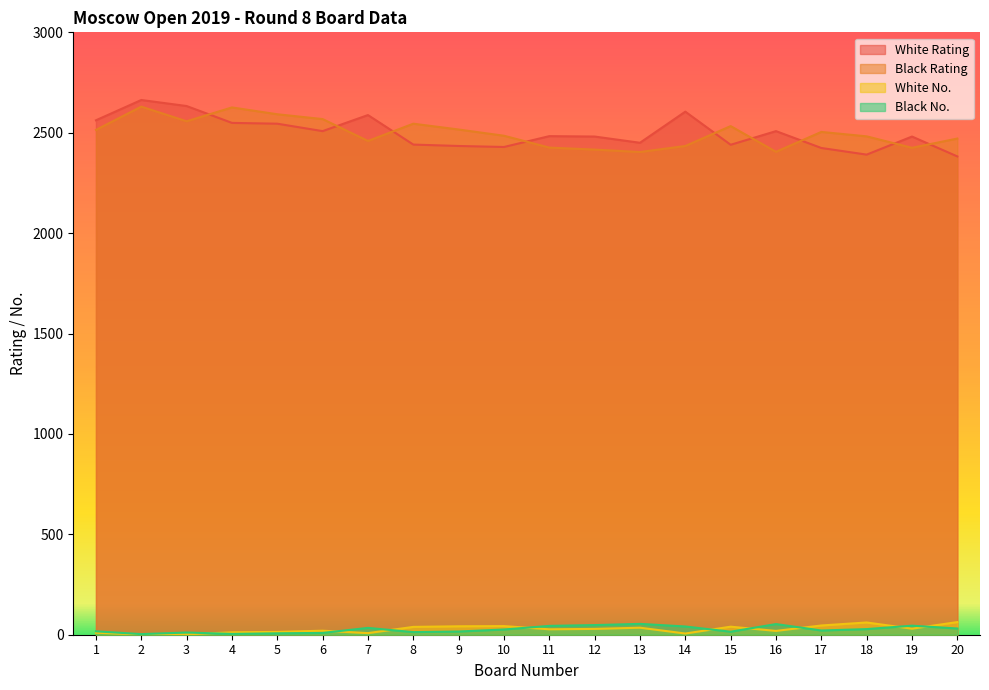

Which series has the largest range (max minus min)?

White Rating